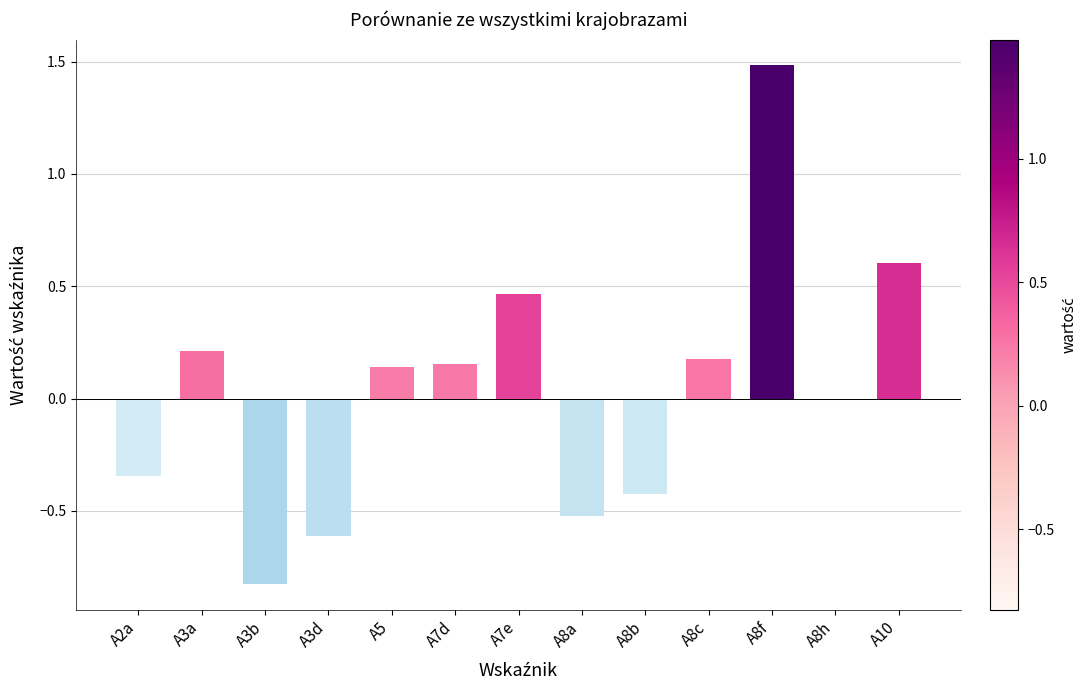

Between A7d and A7e, which is larger?

A7e